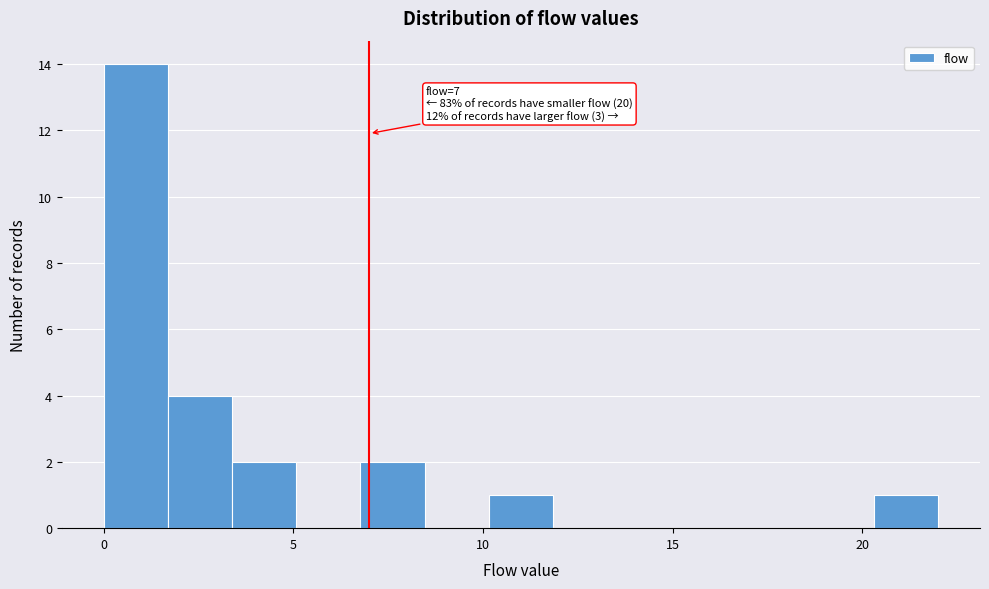

Read against the x-axis, roughly where is the centre of the tallest bar?

1.0